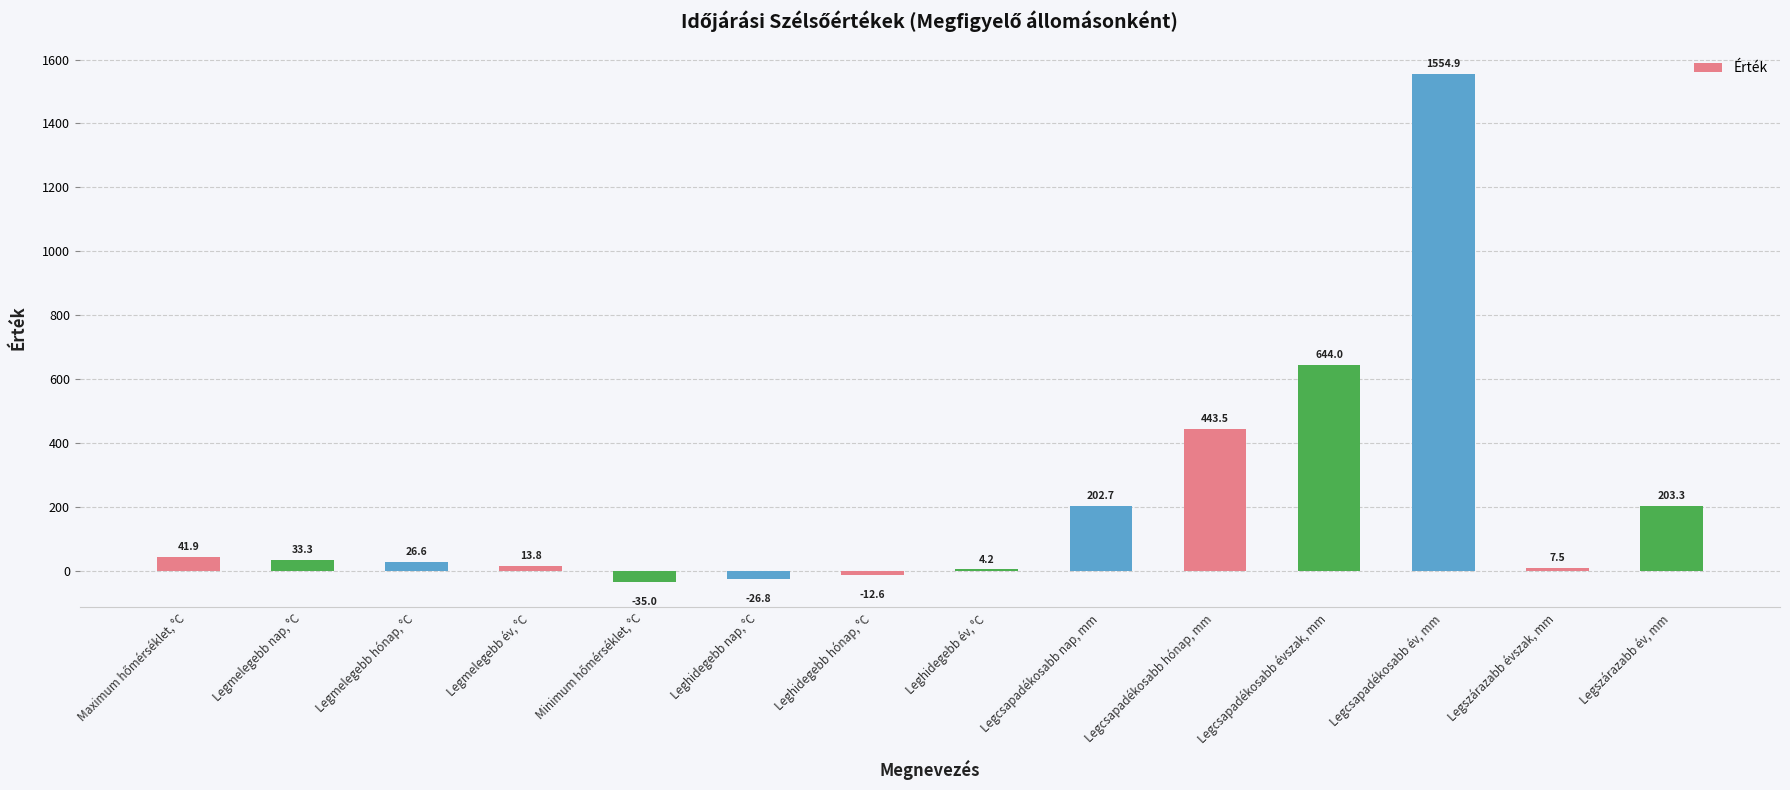

What is the ratio of the value at Legmelegebb nap, °C to the value at Legmelegebb hónap, °C?

1.3